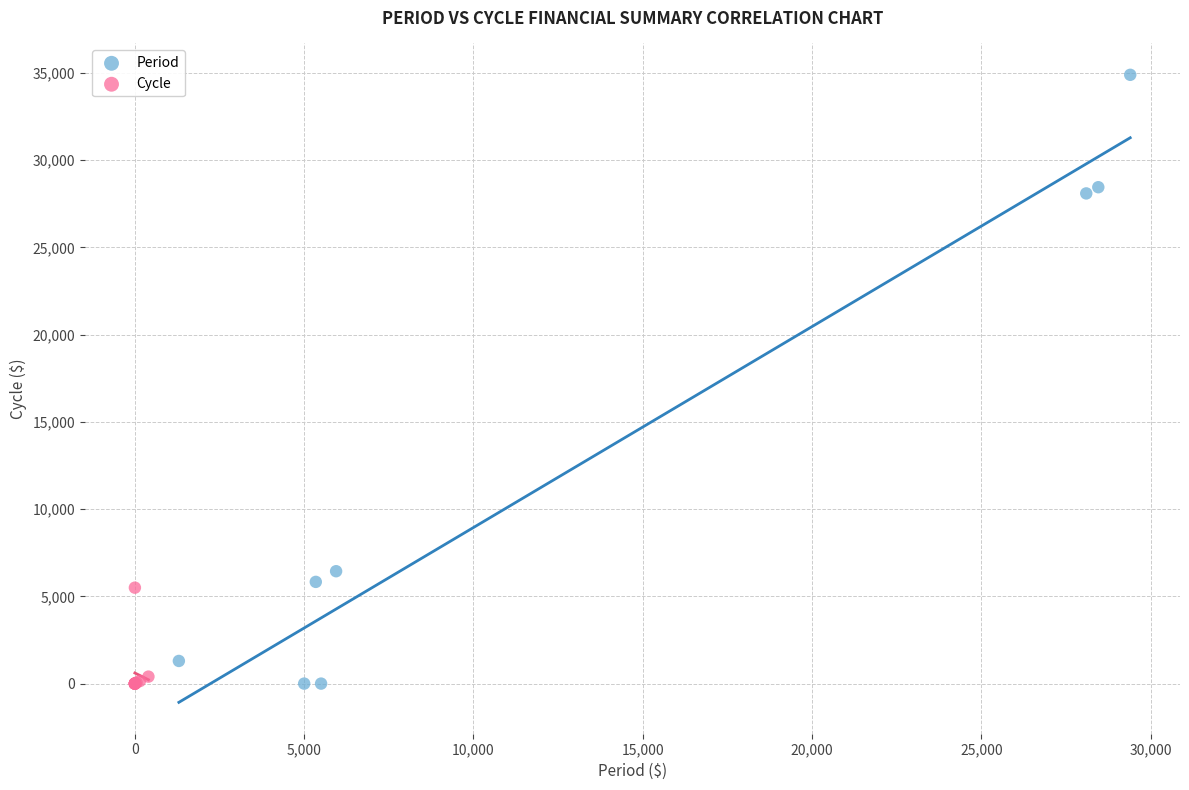

What are all the series names shown in the legend?

Period, Cycle